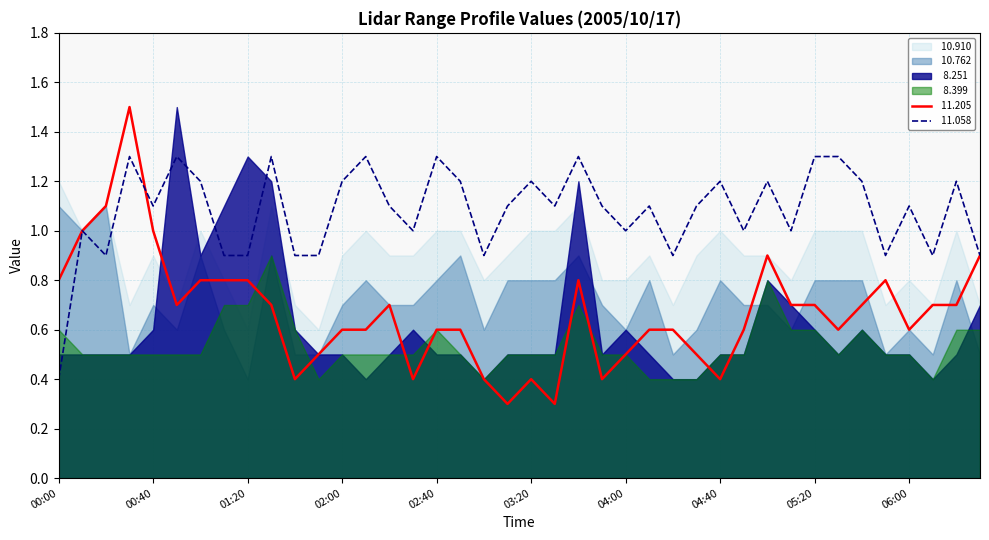

What is the difference between the maximum and minimum values in the   8.399 series?

0.5